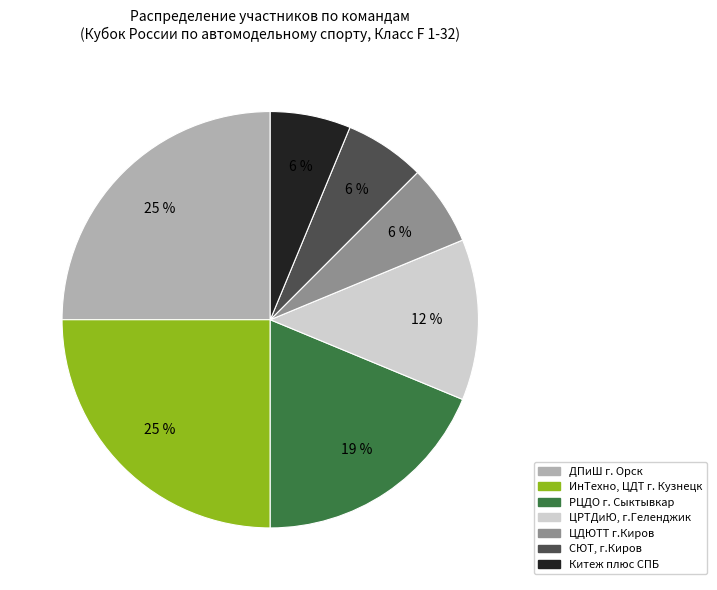

To the nearest percent, what is the difference between the largest and smallest slice percentages?

19%